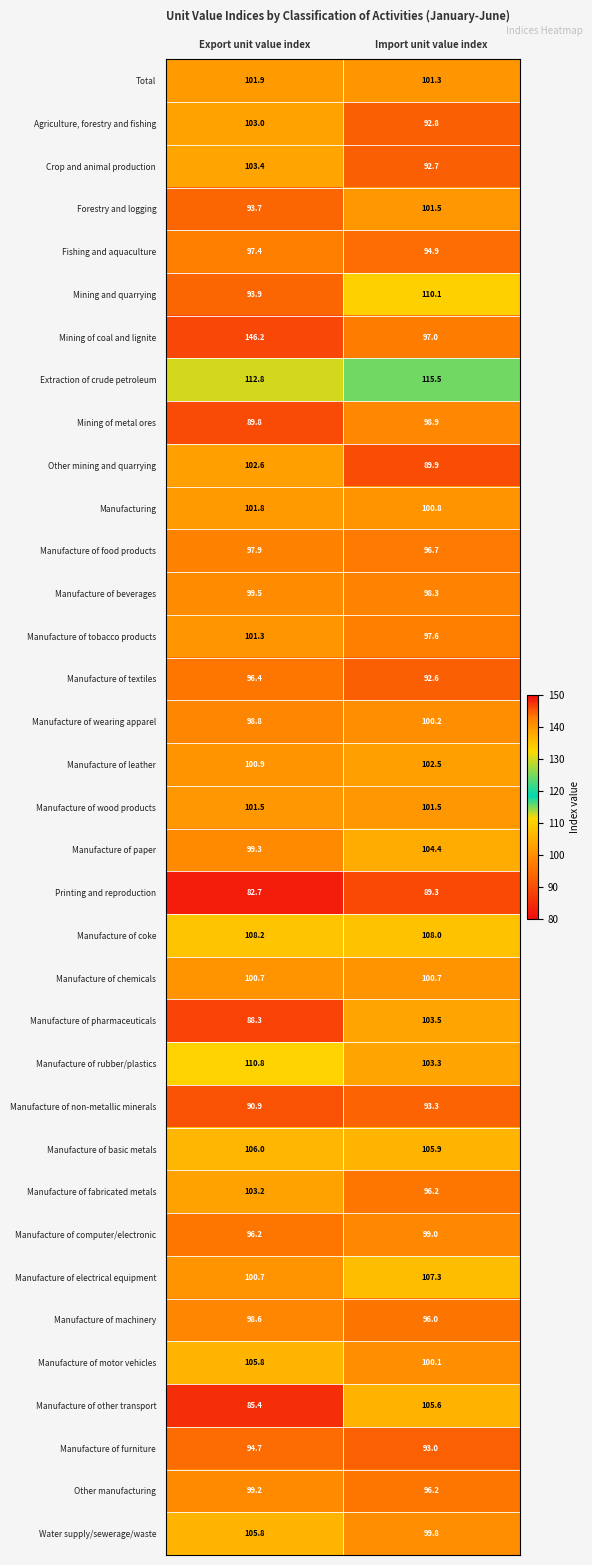

What is the minimum value shown in the chart?

82.7